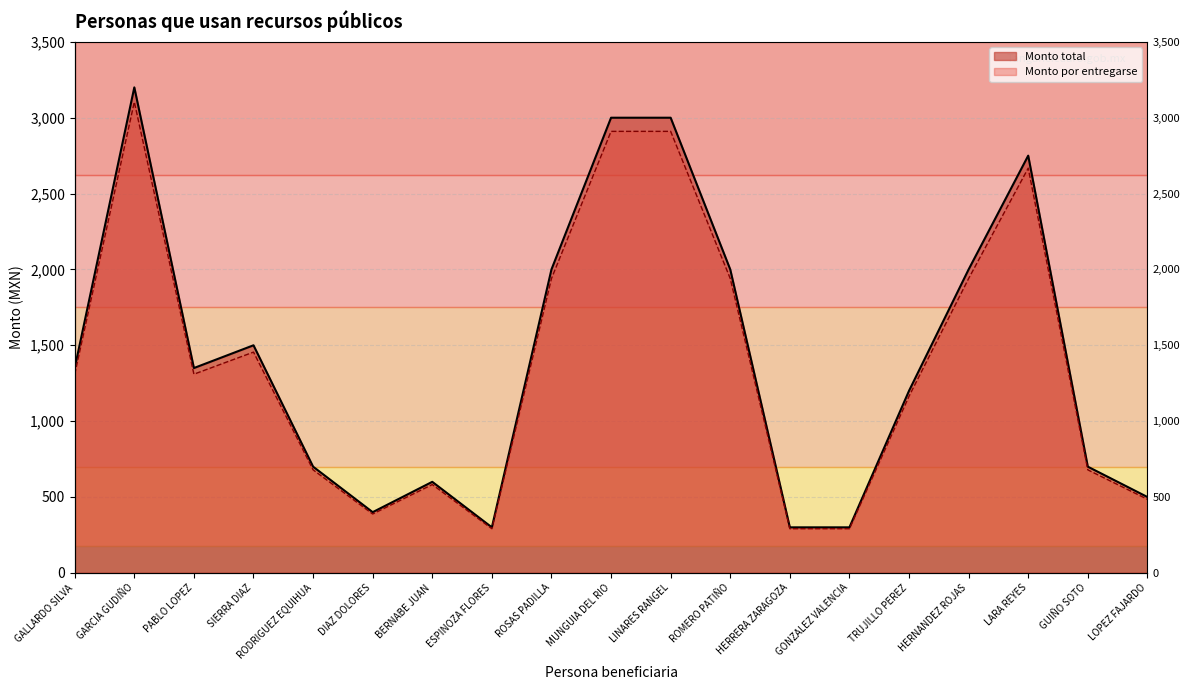

Read the Monto por entregarse value at TRUJILLO PEREZ.

1164.0